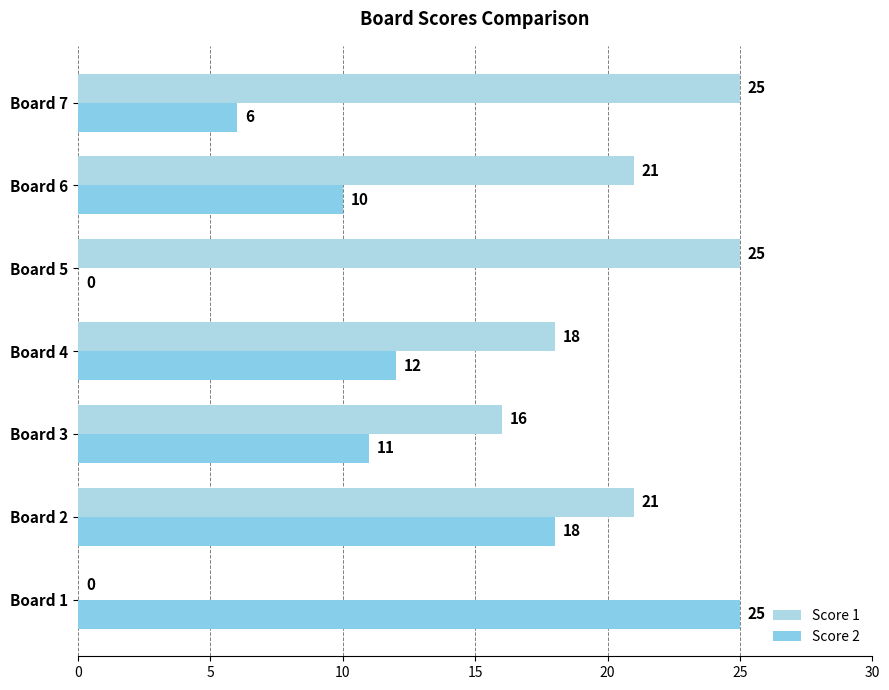

List the series in order of their overall mean, lowest first.

Score 2, Score 1